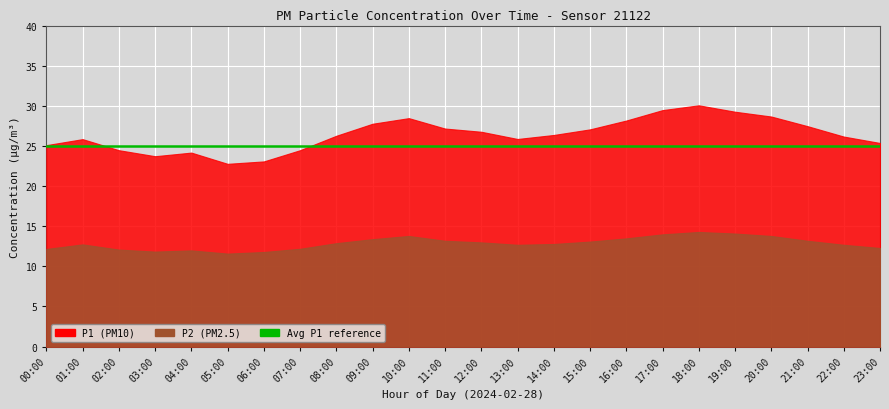

At which category is the sum across all series the highest?

18:00